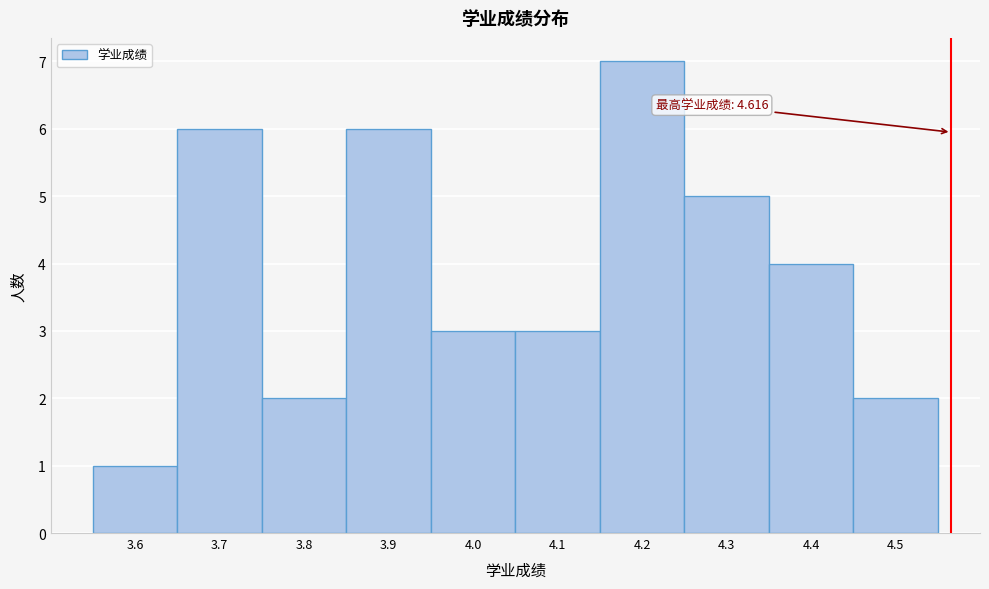

Reading left to right, transcribe all the data shown in this chart.

3.6=1	3.7=6	3.8=2	3.9=6	4.0=3	4.1=3	4.2=7	4.3=5	4.4=4	4.5=2